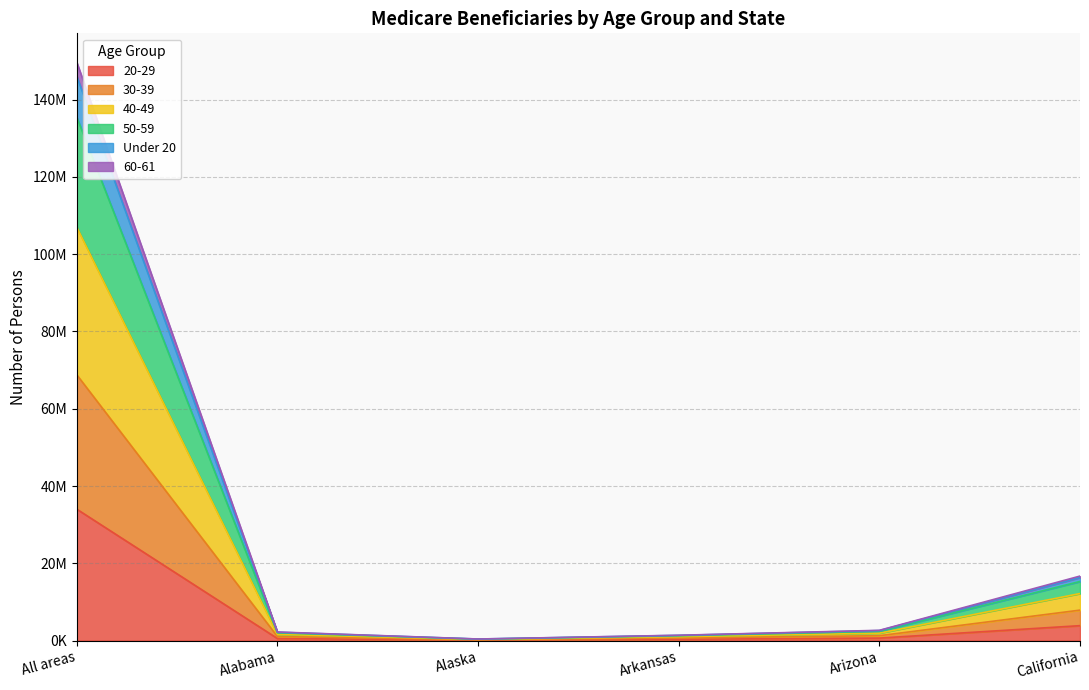

At which category does the chart reach its peak across all series?

All areas